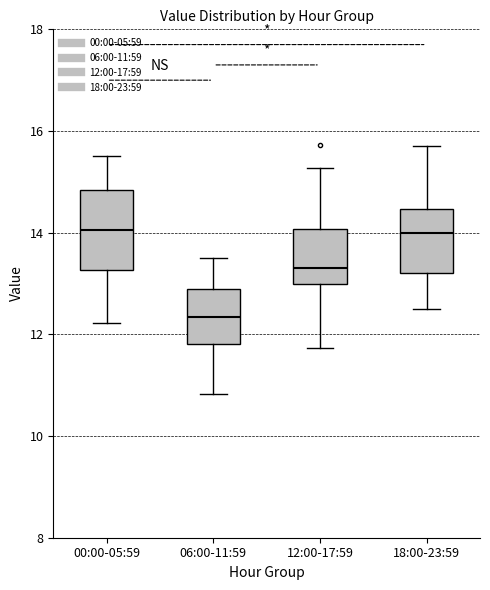

Reading left to right, transcribe this box plot: for each box, give where its median line is, the range the box spans, and where its two whiskers end, as read against the y-axis. The values are not printed on the chart, so give them approximately, as read against the axis.

00:00-05:59: median 14.0, box 13.2 to 14.8, whiskers 12.2 to 15.6
06:00-11:59: median 12.4, box 11.8 to 12.8, whiskers 10.8 to 13.6
12:00-17:59: median 13.4, box 13.0 to 14.0, whiskers 11.8 to 15.2
18:00-23:59: median 14.0, box 13.2 to 14.4, whiskers 12.6 to 15.8